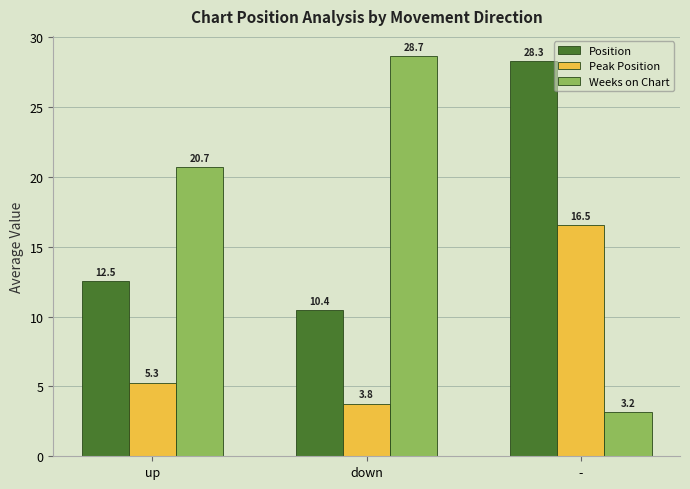

What is the minimum value shown in the chart?

3.2